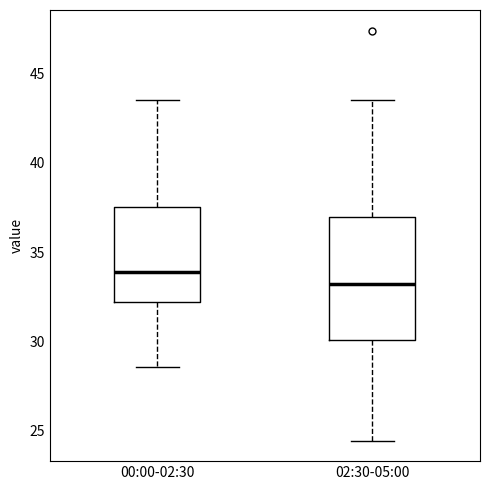

Comparing the boxes themselves (not the whiskers), which one is the tallest?

02:30-05:00